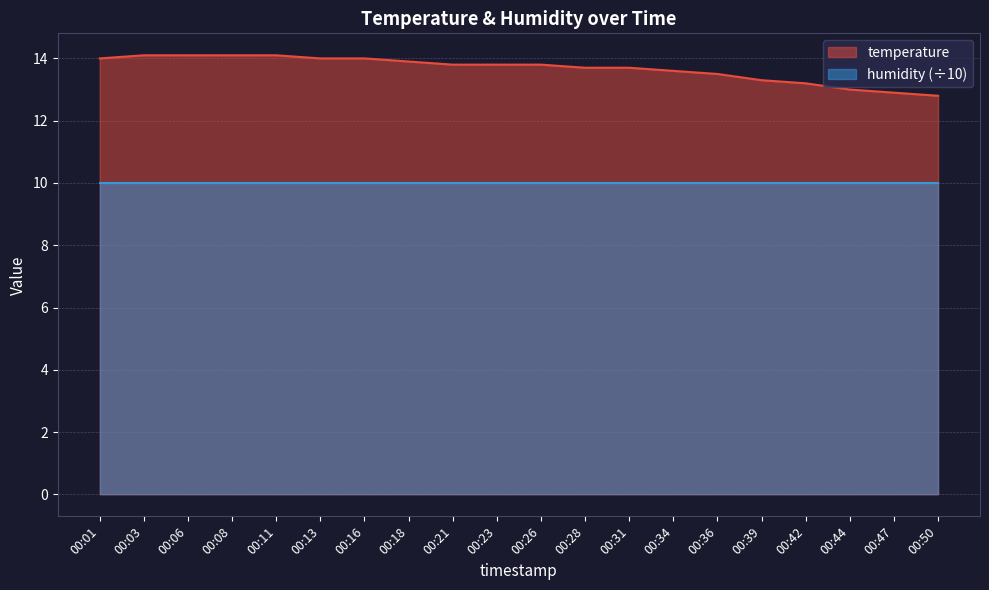

What is the difference between the maximum and minimum values?

1.3